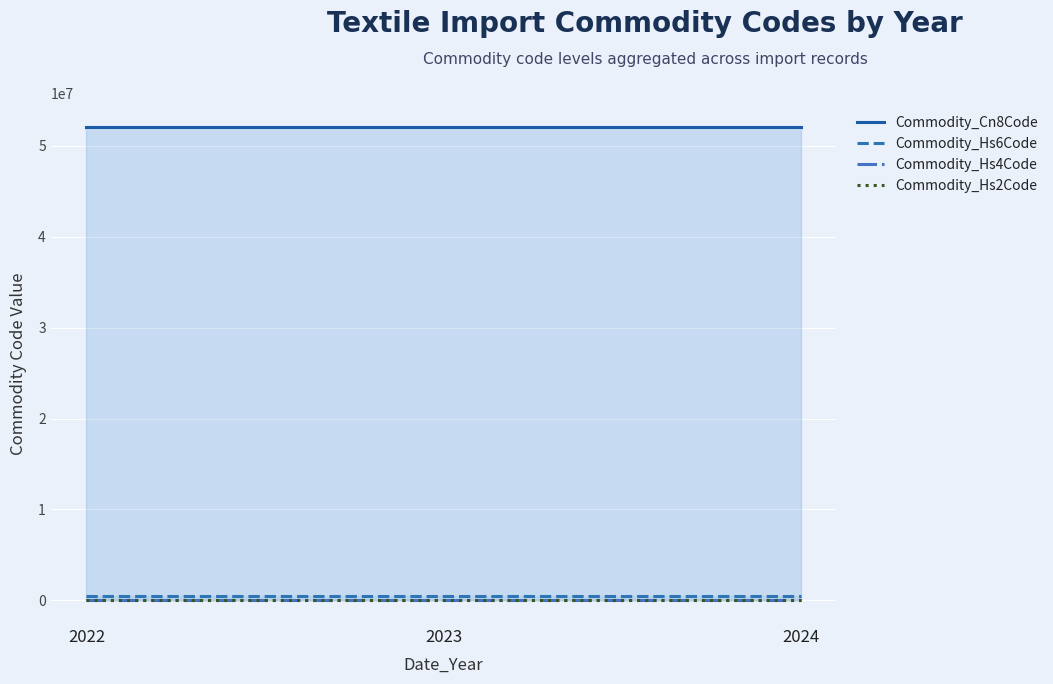

Which has a higher value, 2022 or 2024?

2022